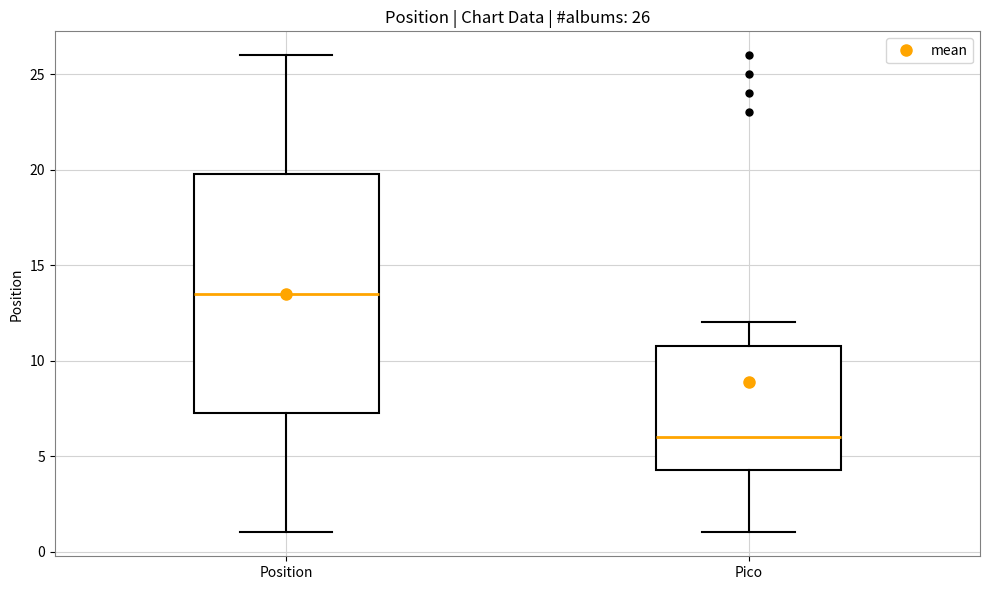

Which box is the tallest, from its lower edge to its upper edge?

Position